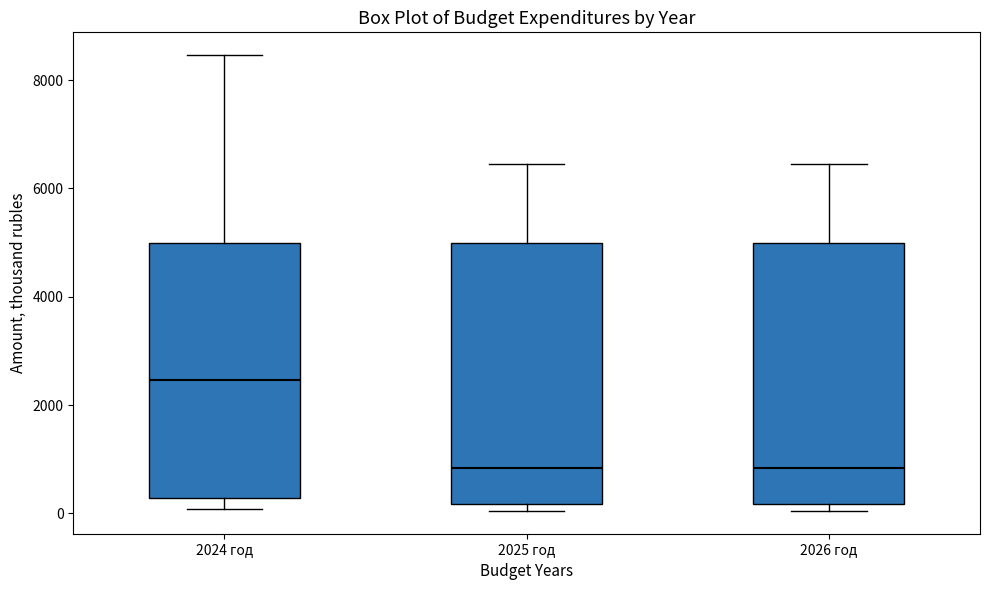

Reading left to right, read every box against the y-axis: the position of its median line, the range the box covers, and the ends of its whiskers. The values are not printed on the chart, so give them approximately, as read against the axis.

2024 год: median 2400, box 200 to 5000, whiskers 0 to 8400
2025 год: median 800, box 200 to 5000, whiskers 0 to 6400
2026 год: median 800, box 200 to 5000, whiskers 0 to 6400